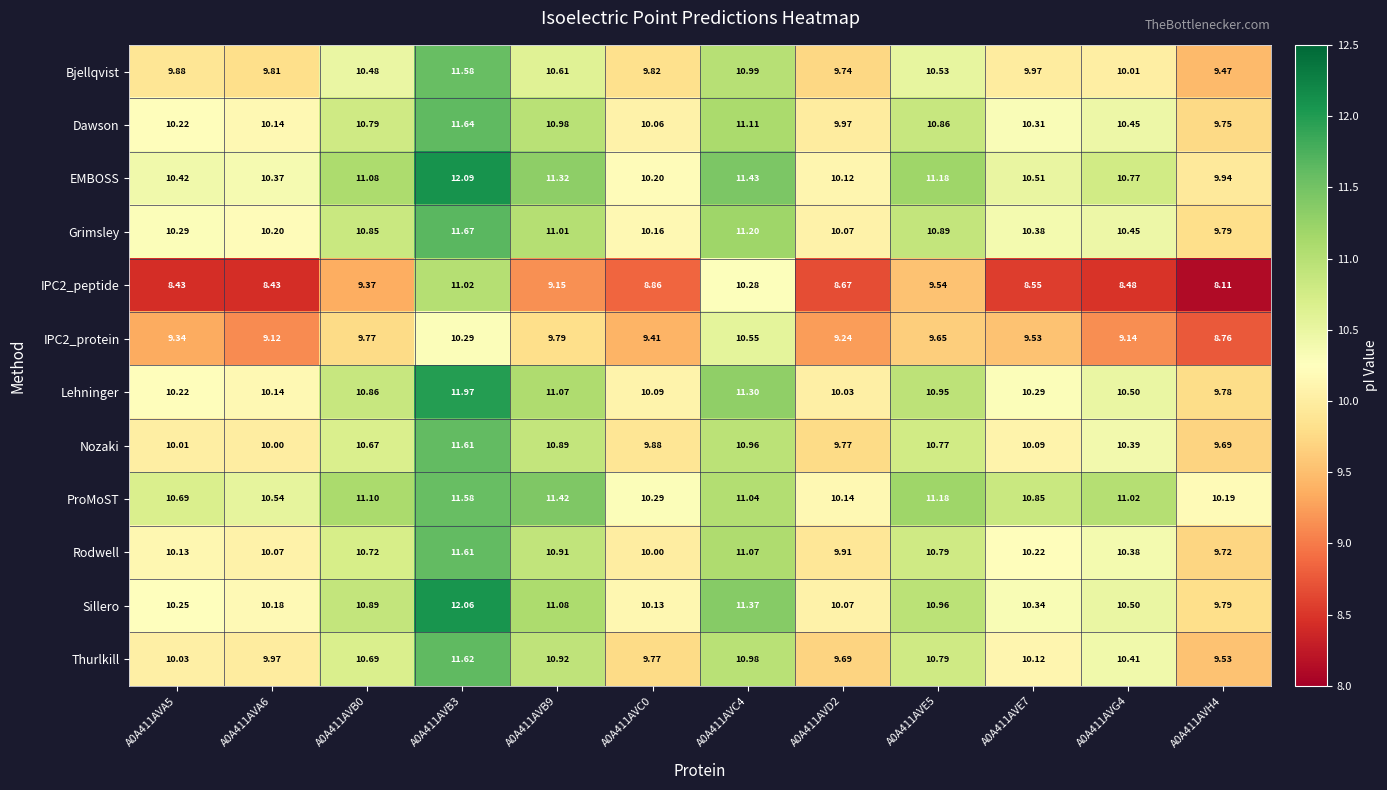

Between A0A411AVB9 and A0A411AVE7, which series saw the biggest shift?

EMBOSS